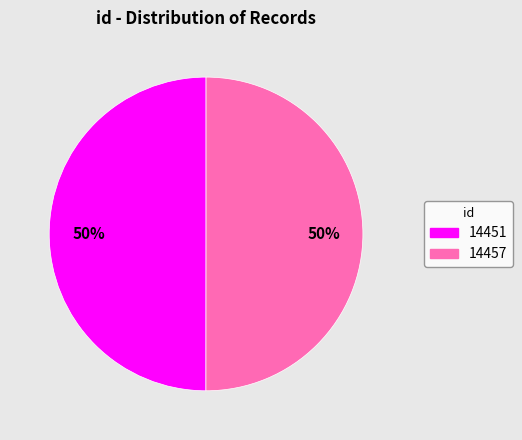

The 14457 slice represents 64% of the pie. True or false?

False